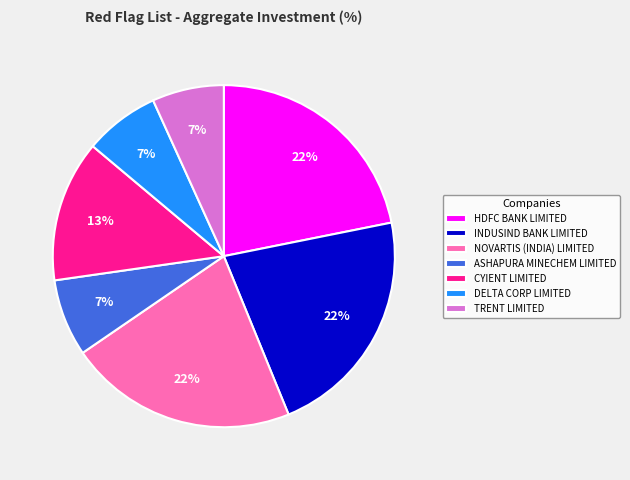

Is HDFC BANK LIMITED the majority of the pie?

No